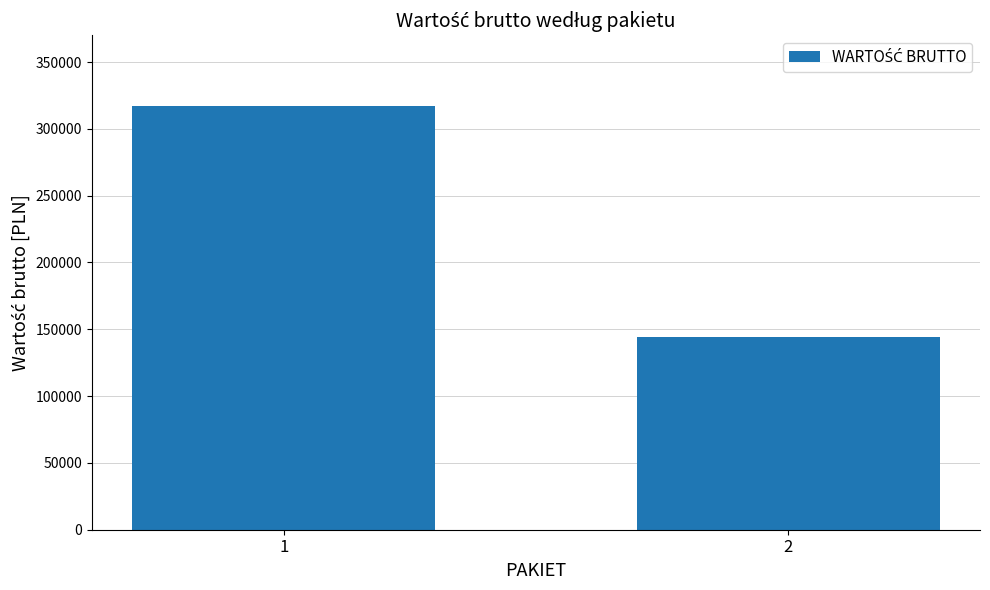

Approximately how many times larger is the value at 1 compared to 2?

2.2